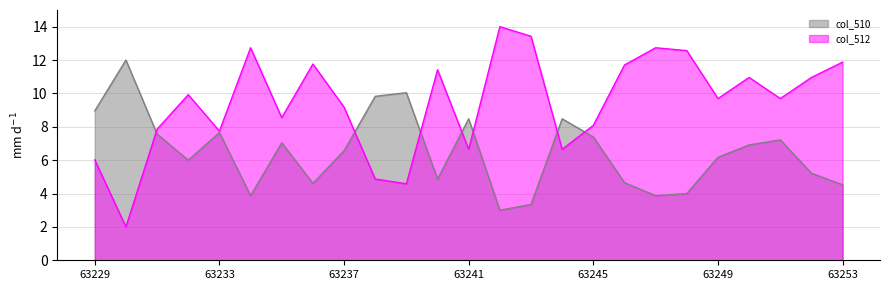

Which series has the widest spread of values?

col_512